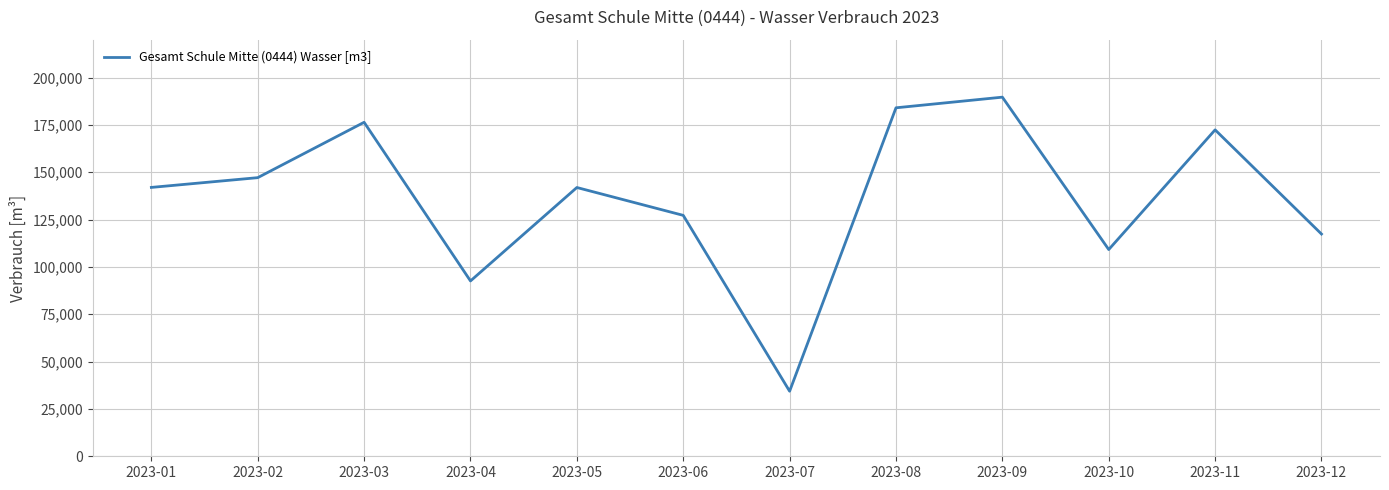

At which label is the value closest to 112000?

2023-10